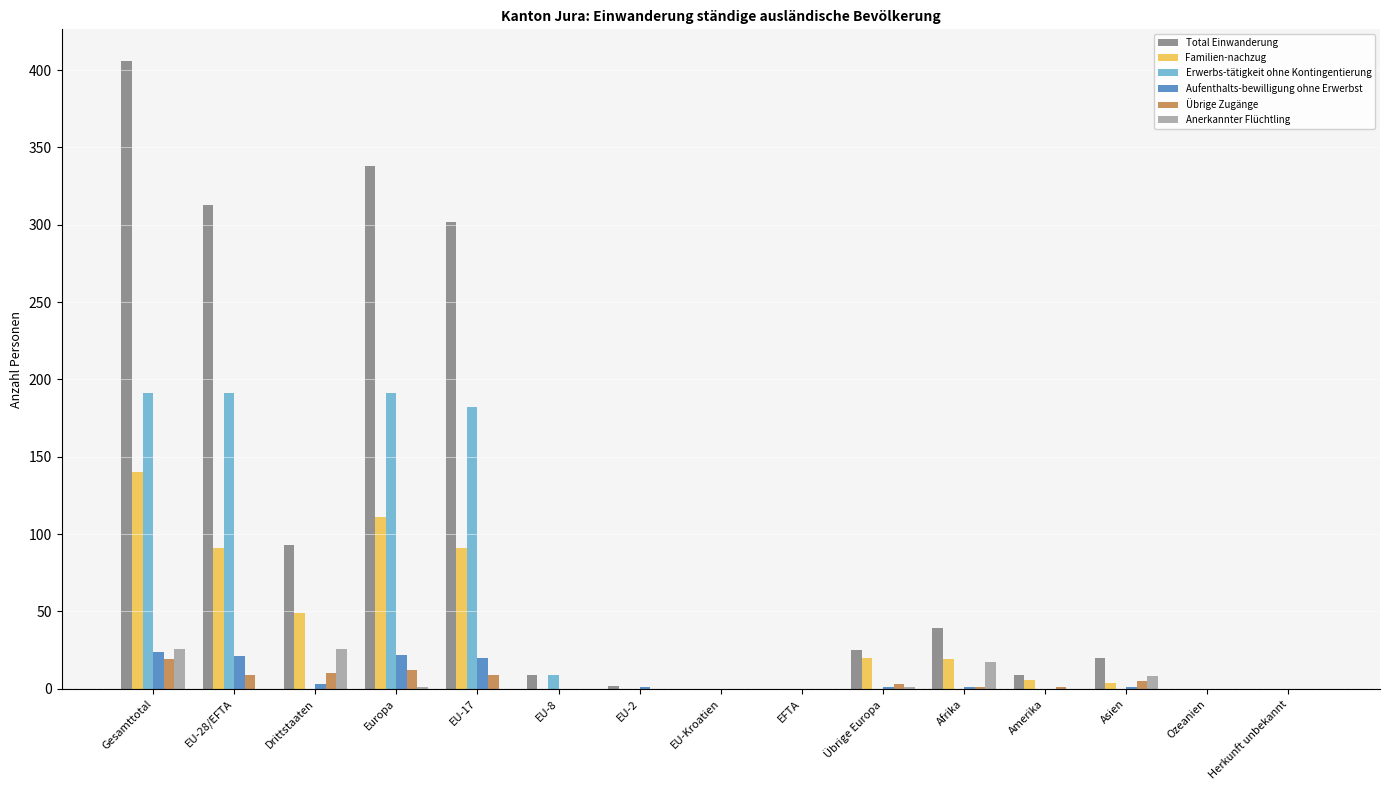

Is the value of Total Einwanderung at EU-28/EFTA greater than the value of Übrige Zugänge at EU-28/EFTA?

Yes